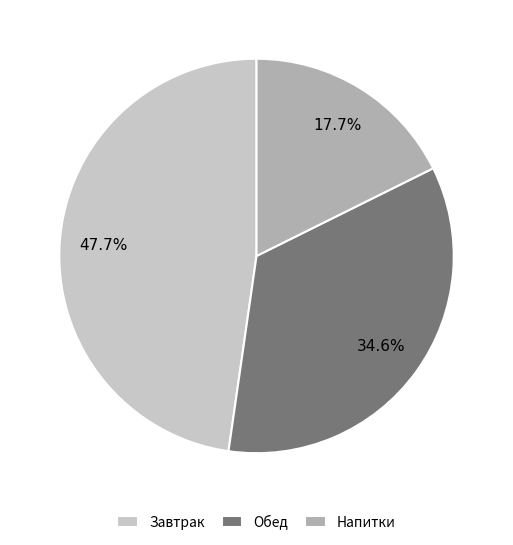

What is the largest slice in the pie chart?

Завтрак